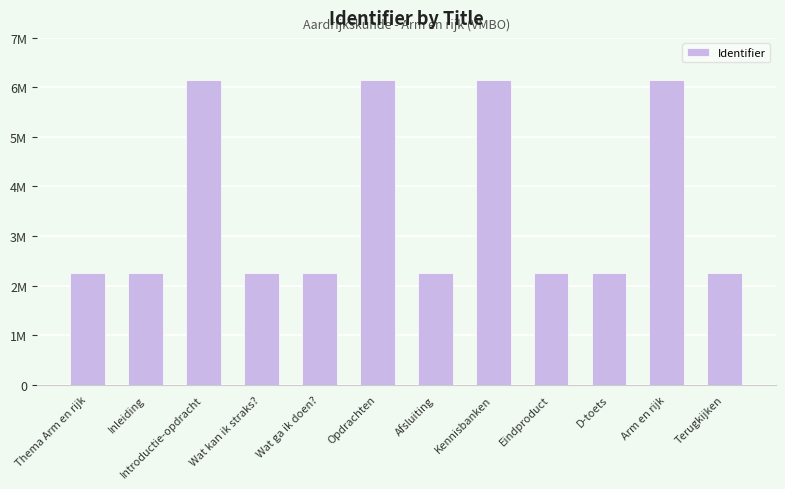

At which label is the value closest to 4199293?

Terugkijken